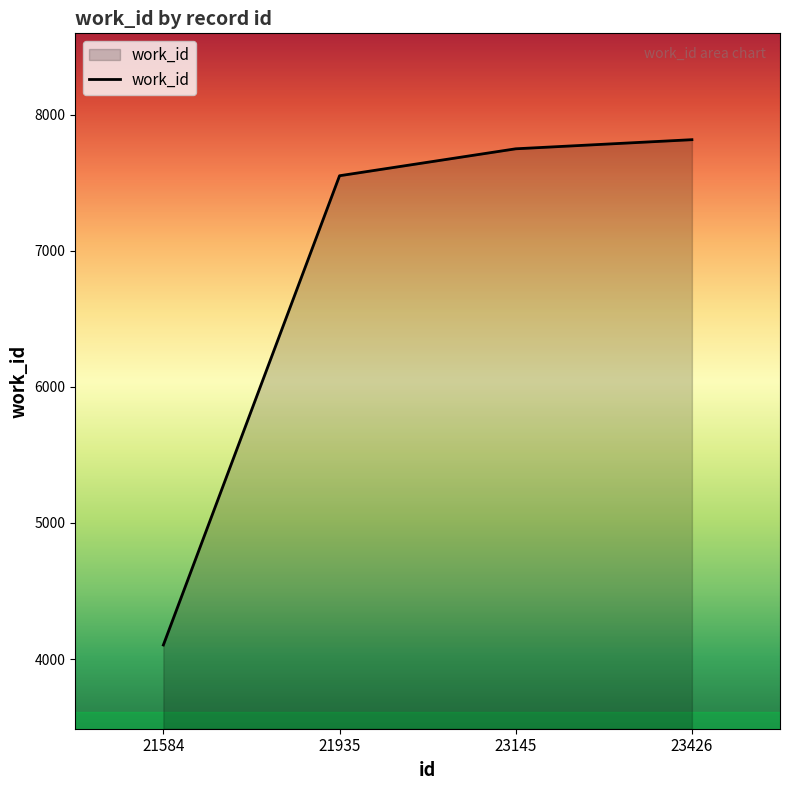

How many lines are shown in the chart?

1